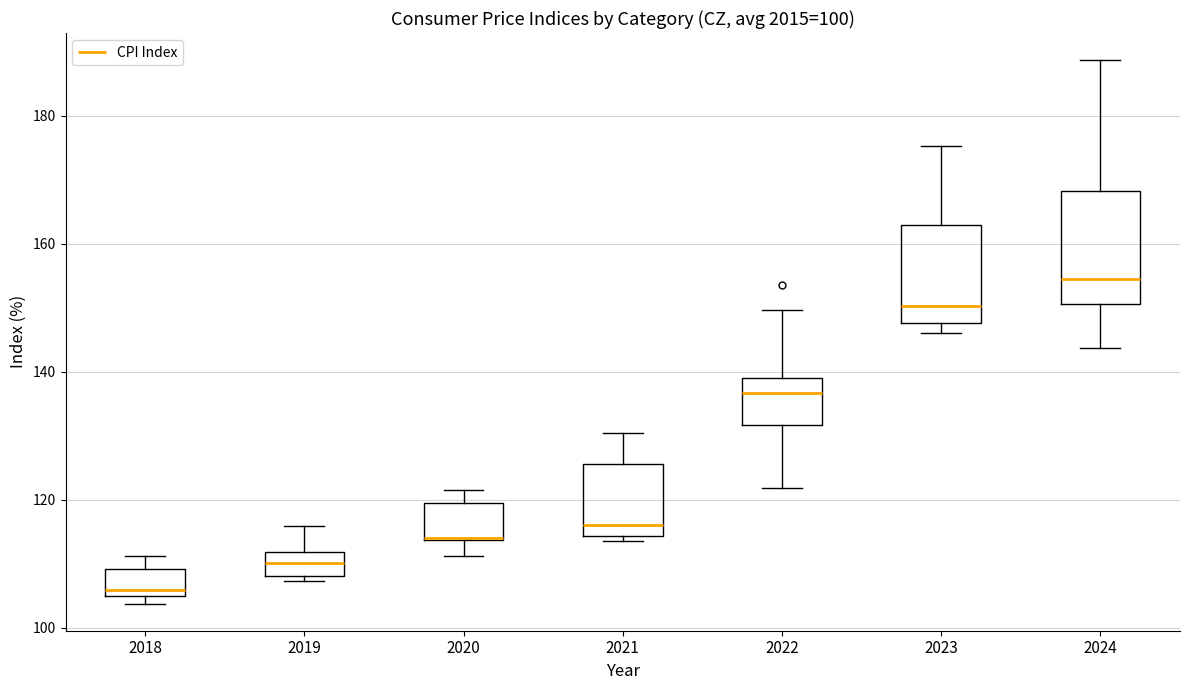

Which box is the tallest, from its lower edge to its upper edge?

2024